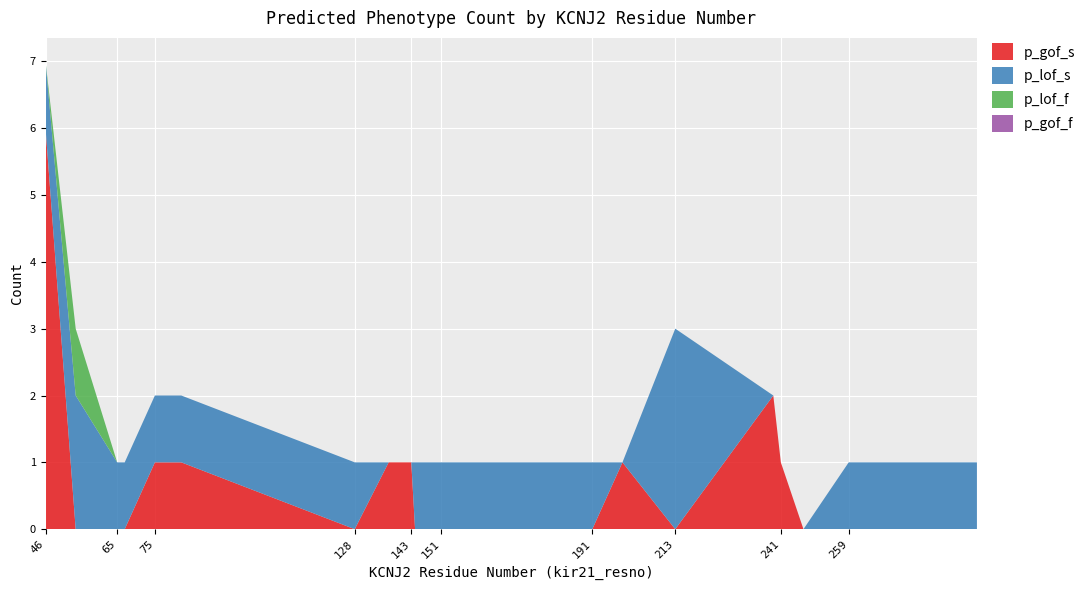

At which category is the sum across all series the highest?

46